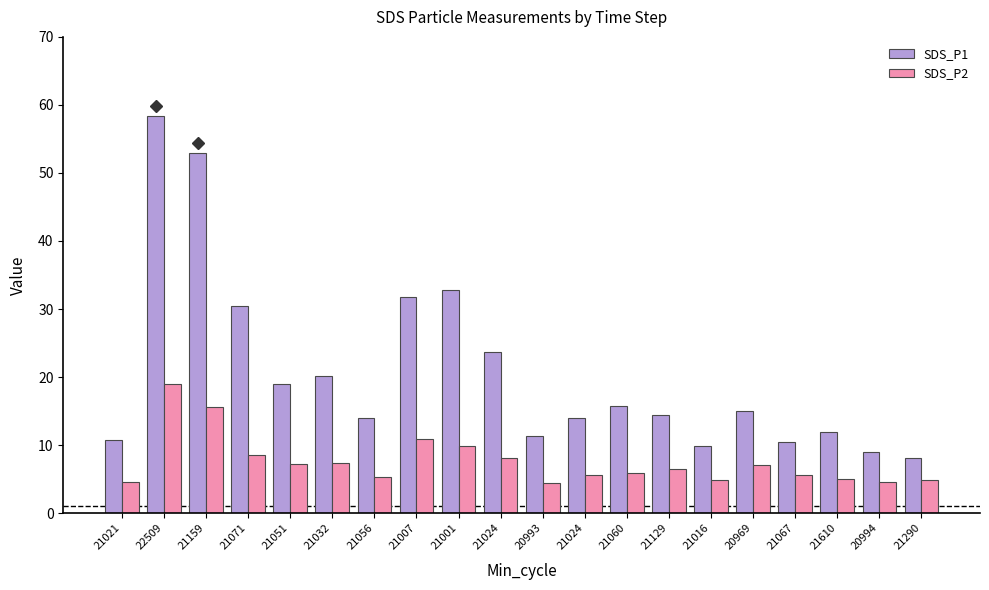

The value of SDS_P1 at 21129 is 14.5. True or false?

True